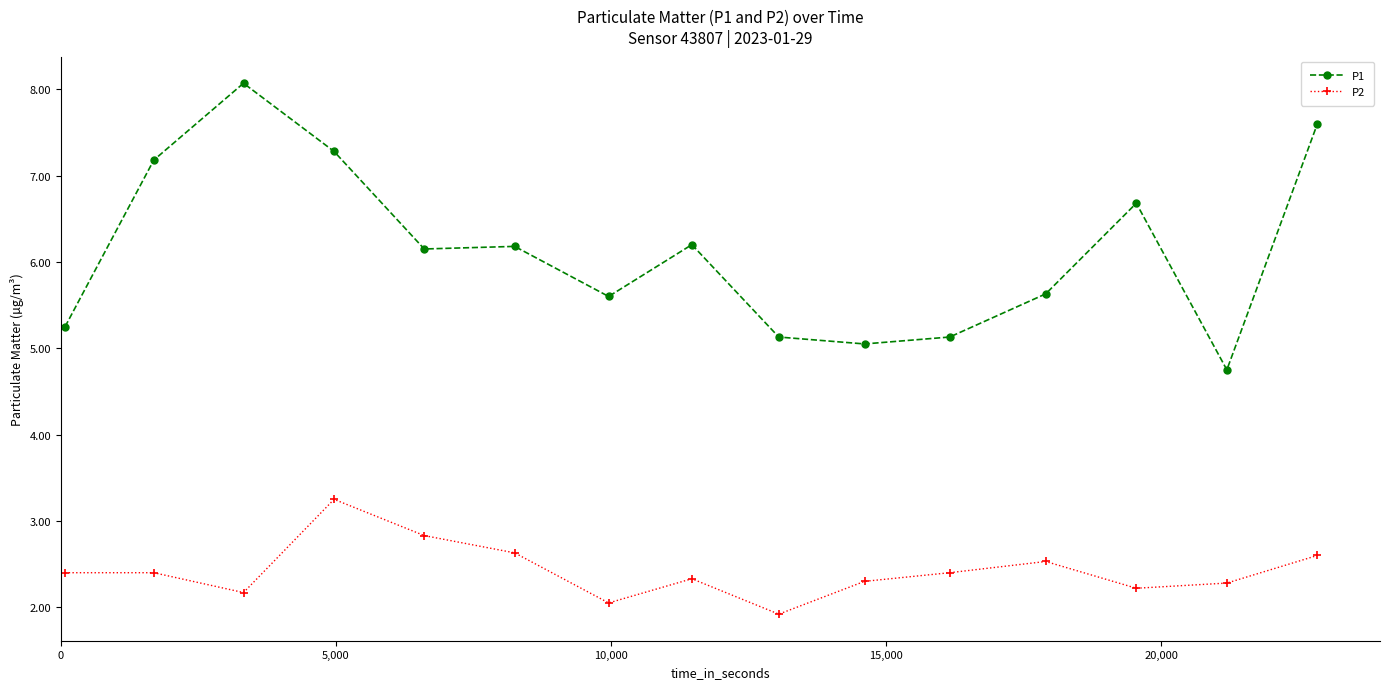

True or false: P1 and P2 cross at least once.

False